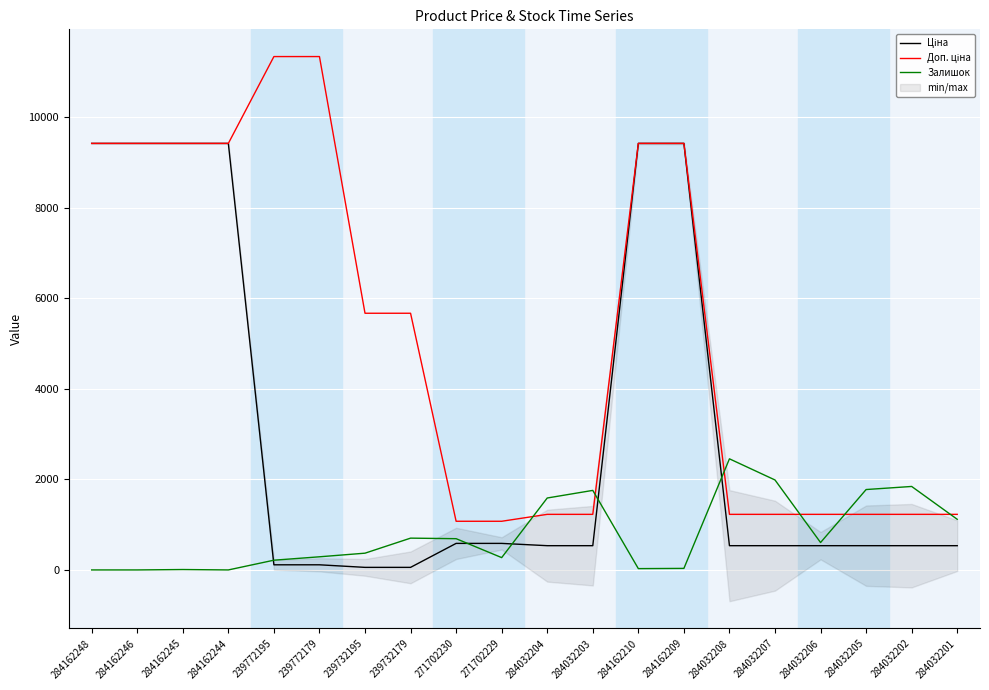

Where does the Залишок series first go above 605?

239732179